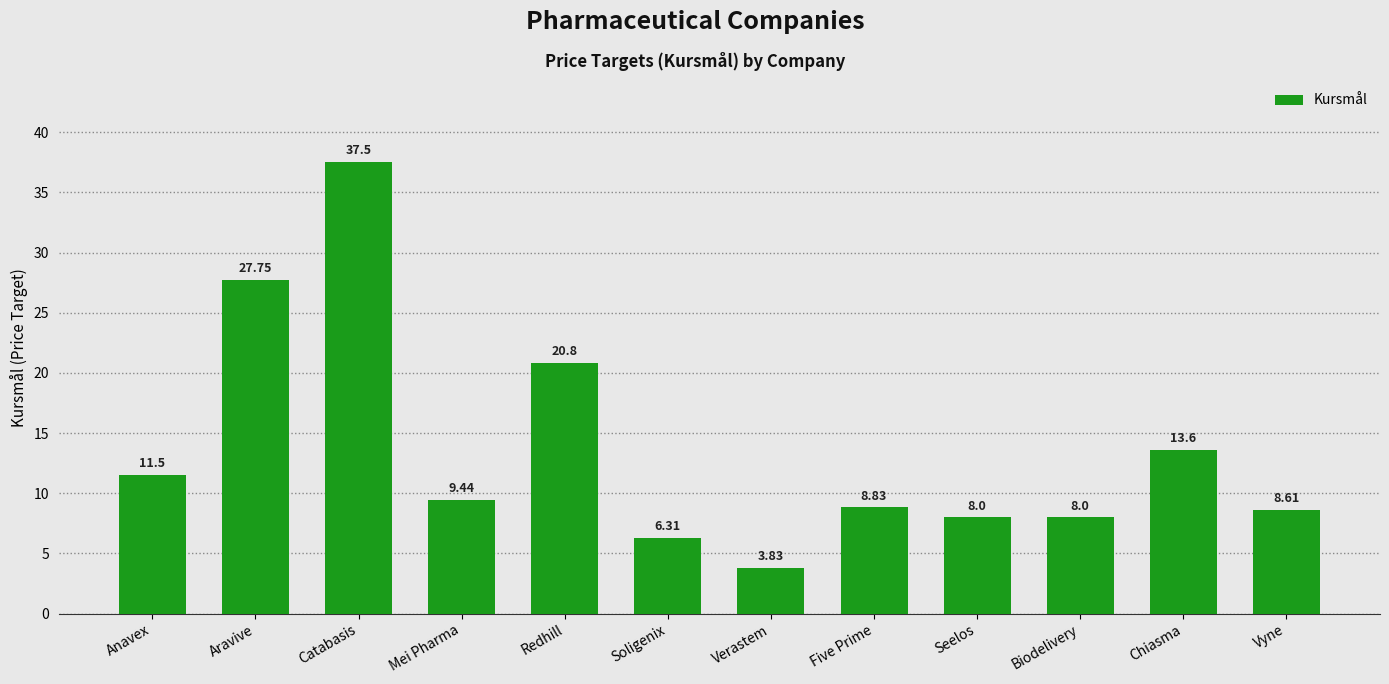

What is the label of the 8th bar from the right?

Redhill